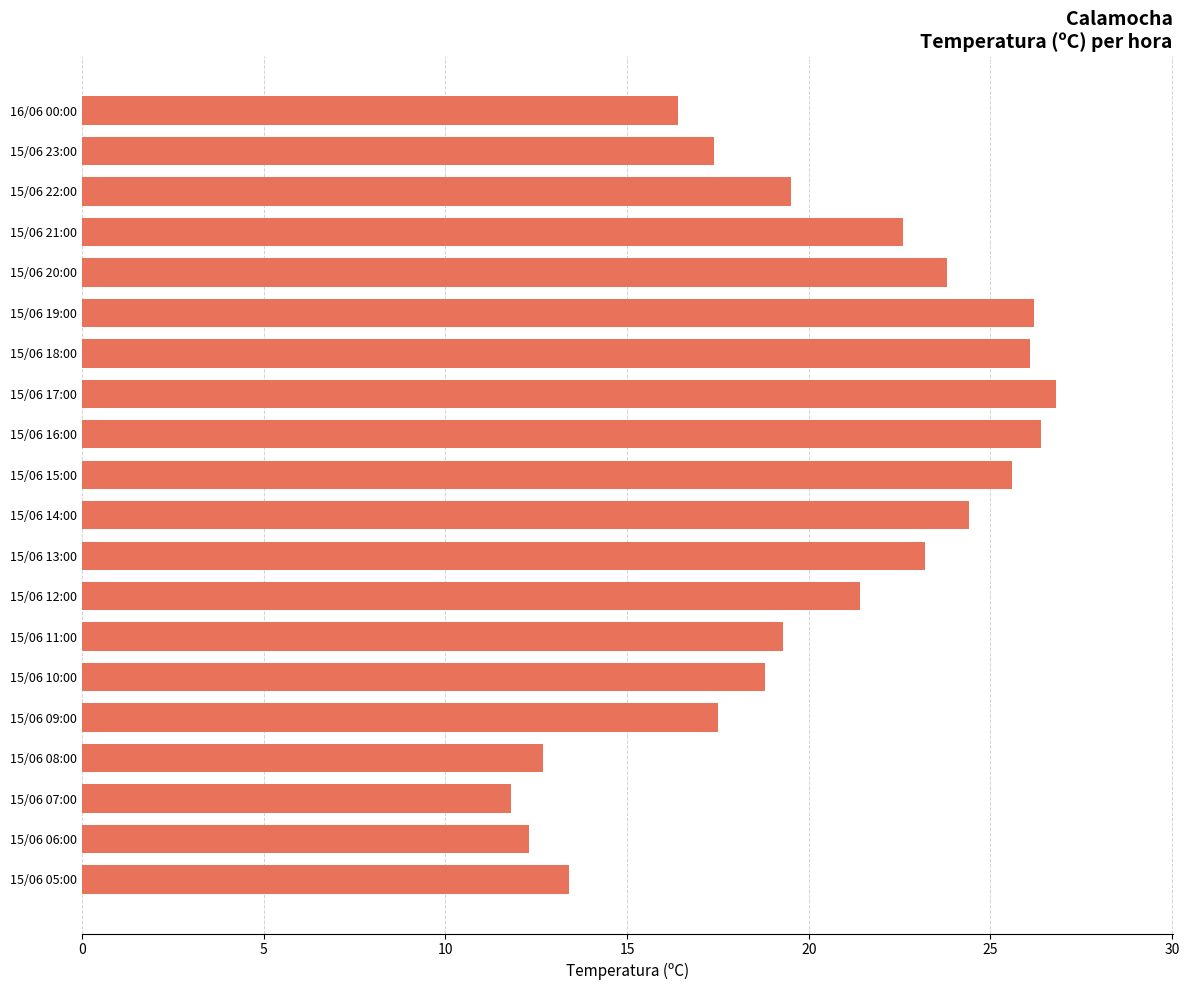

Is it true that the value at 15/06 19:00 is 26.2?

True